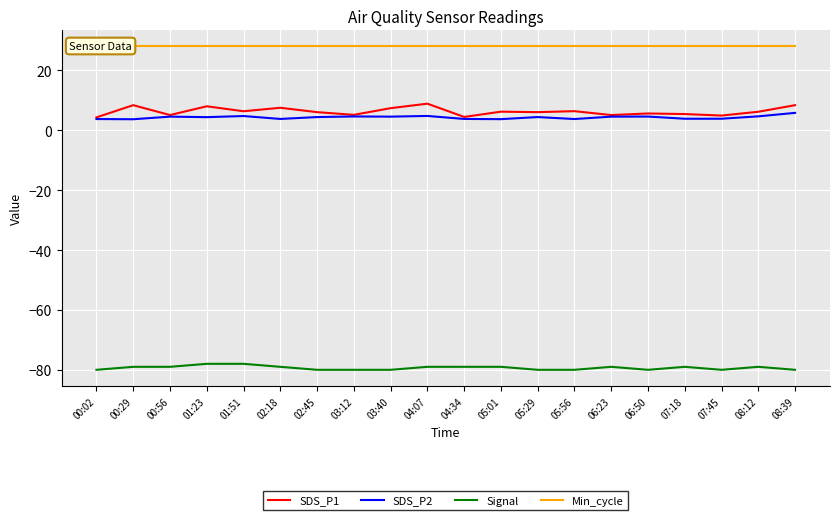

True or false: Min_cycle and SDS_P1 intersect in this chart.

False